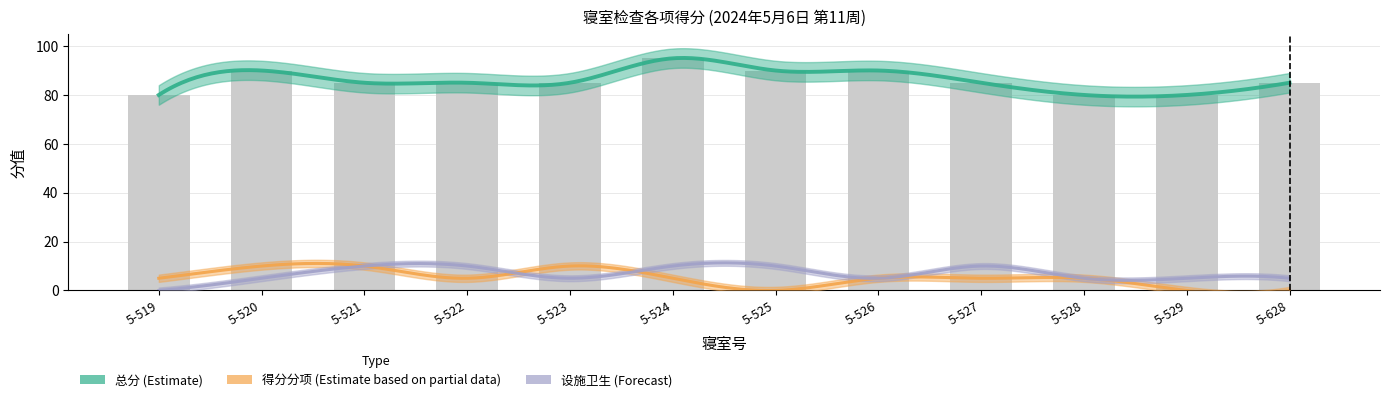

Between 5-520 and 5-528, which is larger?

5-520